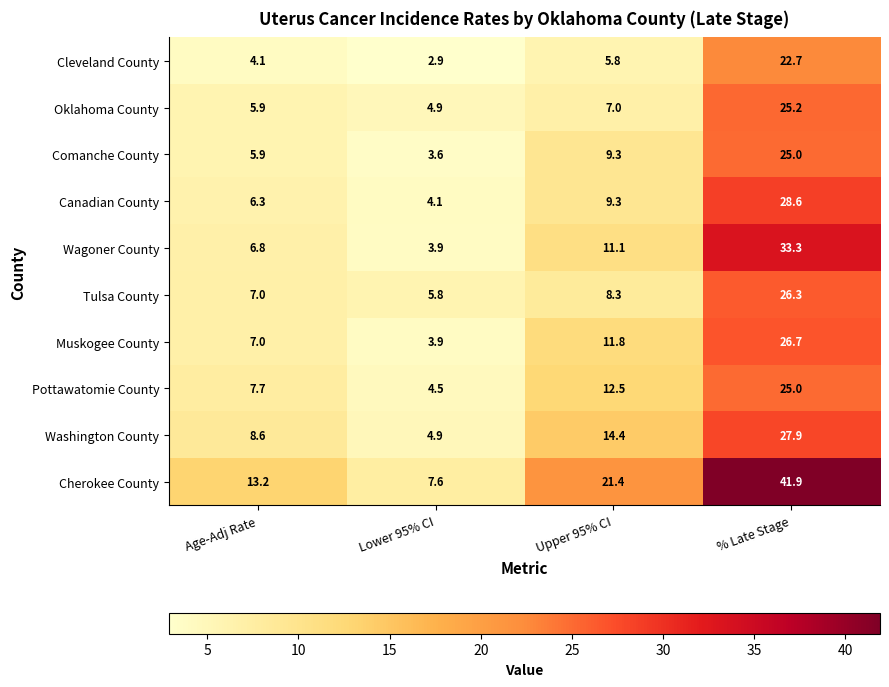

Which category has the lowest value in the Washington County series?

Lower 95% CI